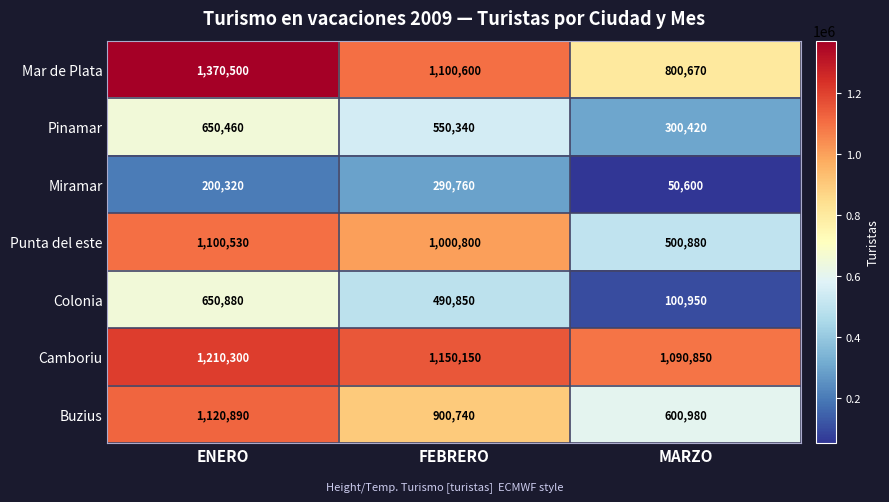

Reading right to left, transcribe all the data shown in this chart.

Mar de Plata: 800670	1100600	1370500
Pinamar: 300420	550340	650460
Miramar: 50600	290760	200320
Punta del este: 500880	1000800	1100530
Colonia: 100950	490850	650880
Camboriu: 1090850	1150150	1210300
Buzius: 600980	900740	1120890